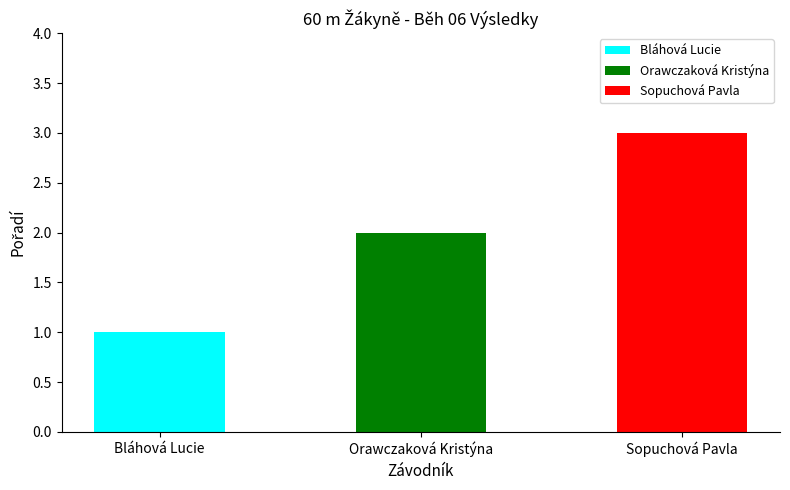

What is the value of the 3rd bar from the left?

3